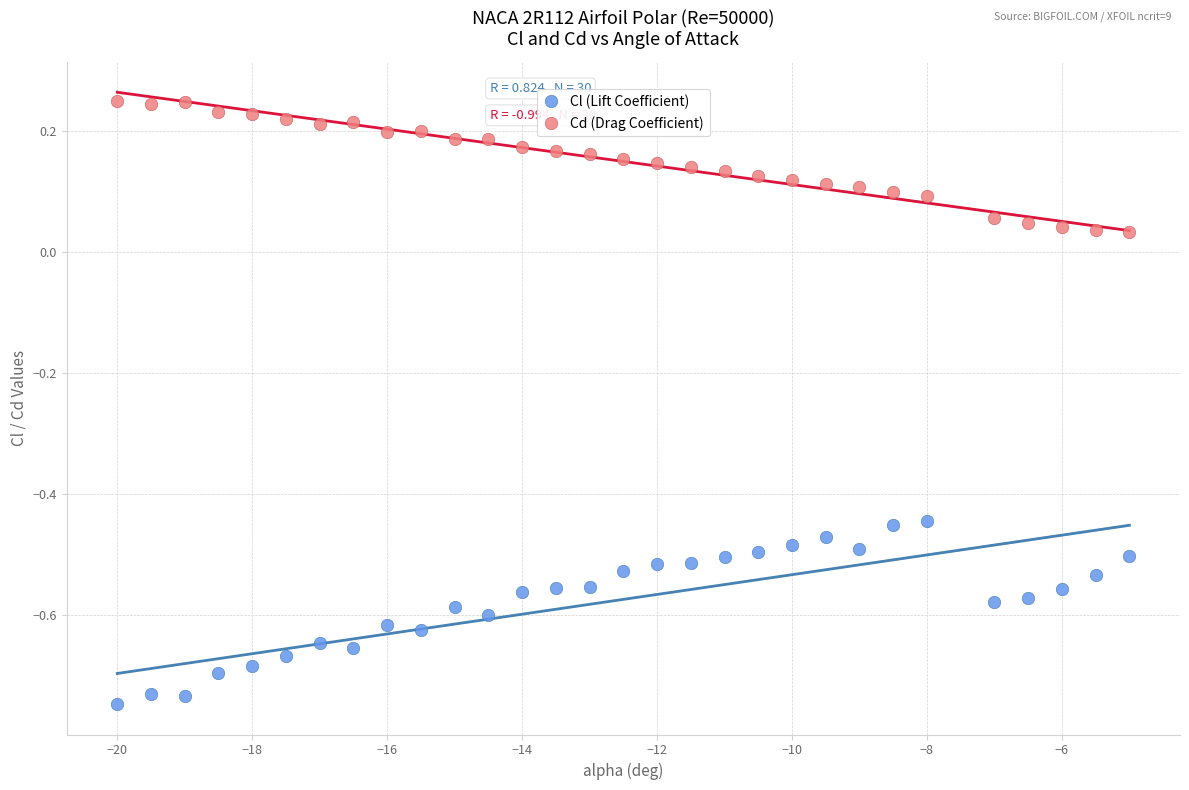

Which series reaches the maximum Y coordinate?

Cd (Drag Coefficient)